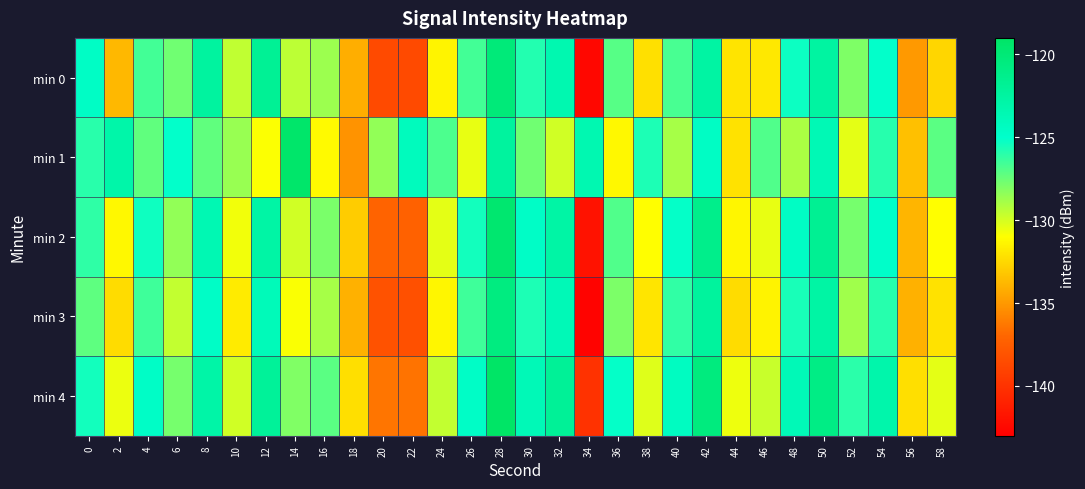

What is the spread (max minus min) of values at 10?

3.2